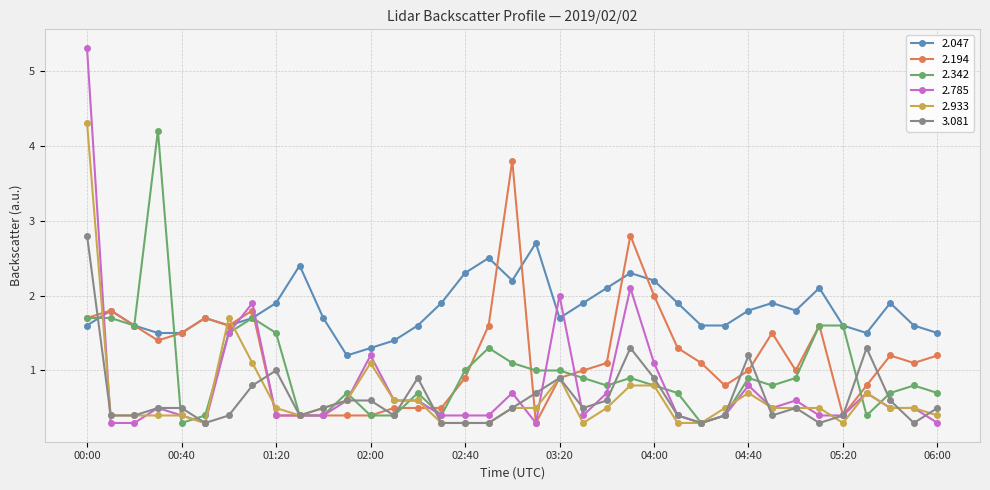

True or false: 3.081 has more than 1 interior local peaks.

True